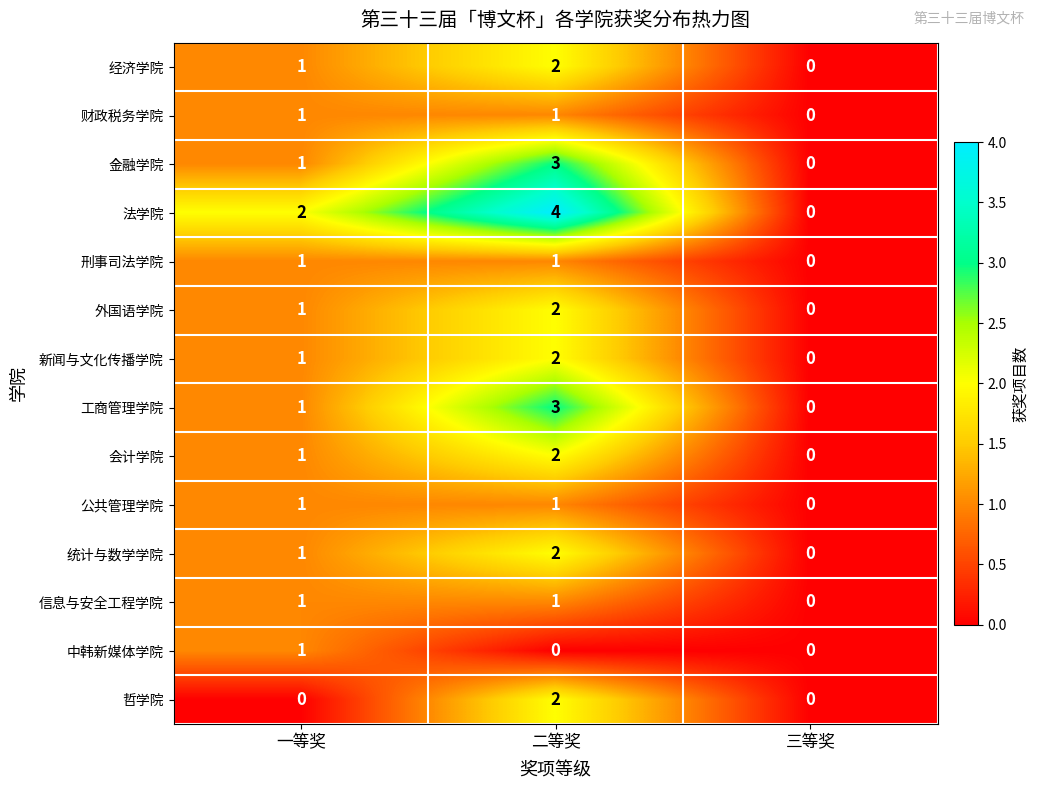

The 会计学院 series shows 0 at 三等奖. True or false?

True